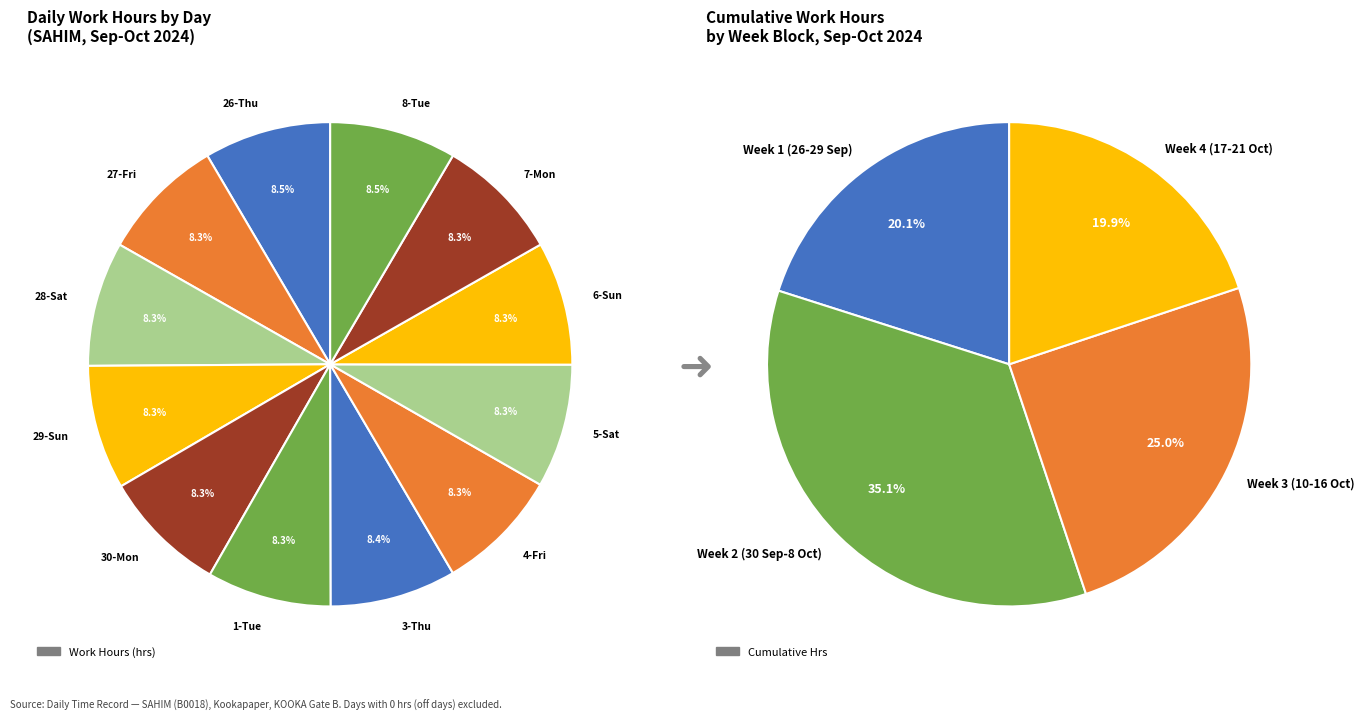

Is 10-Thu the majority of the pie?

No